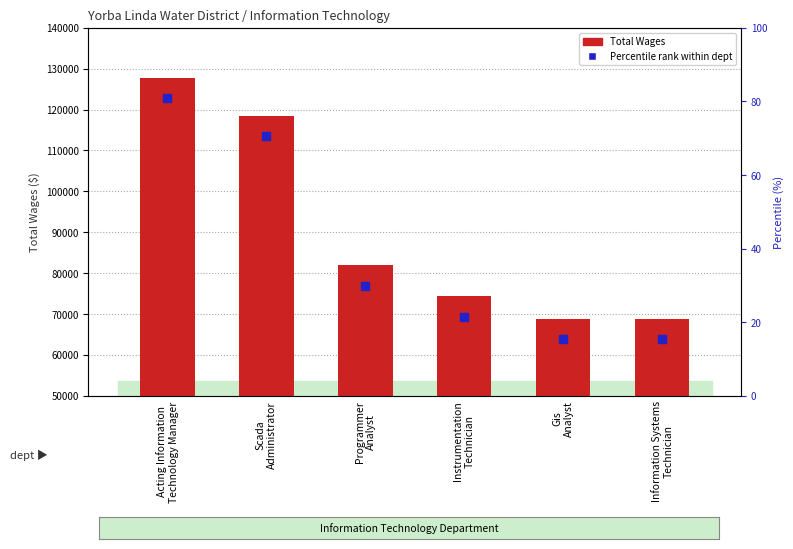

What is the total value across all series at Acting Information
Technology Manager?

250544